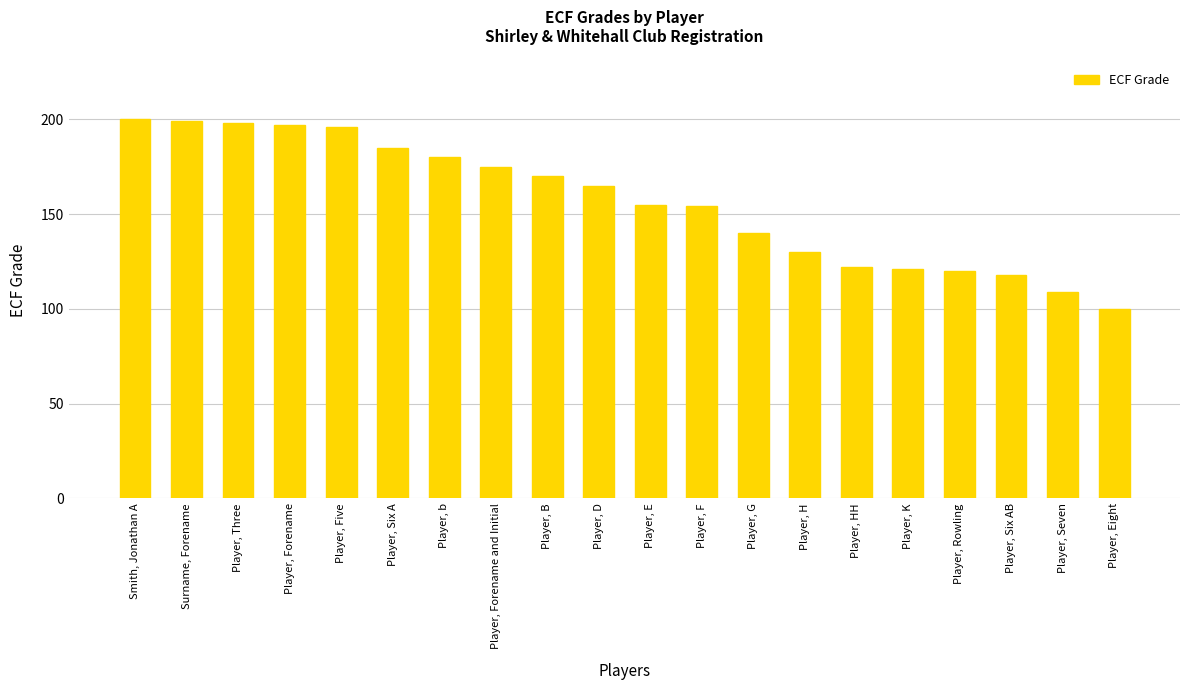

What position from the right is Player, E?

10